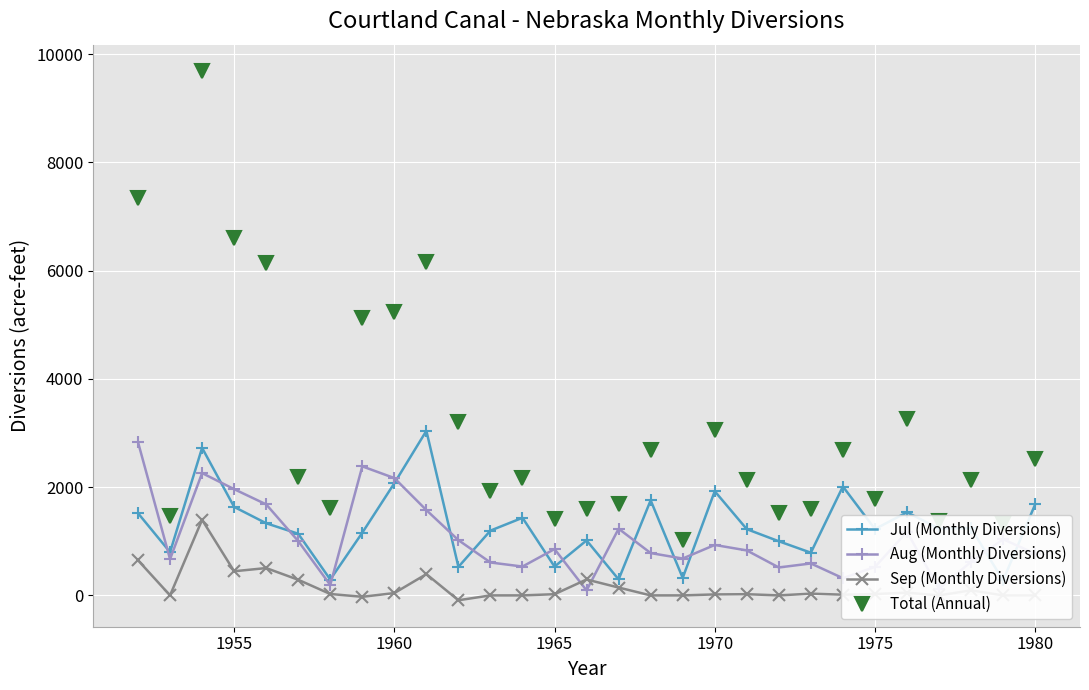

True or false: Sep (Monthly Diversions) and Total (Annual) intersect in this chart.

False